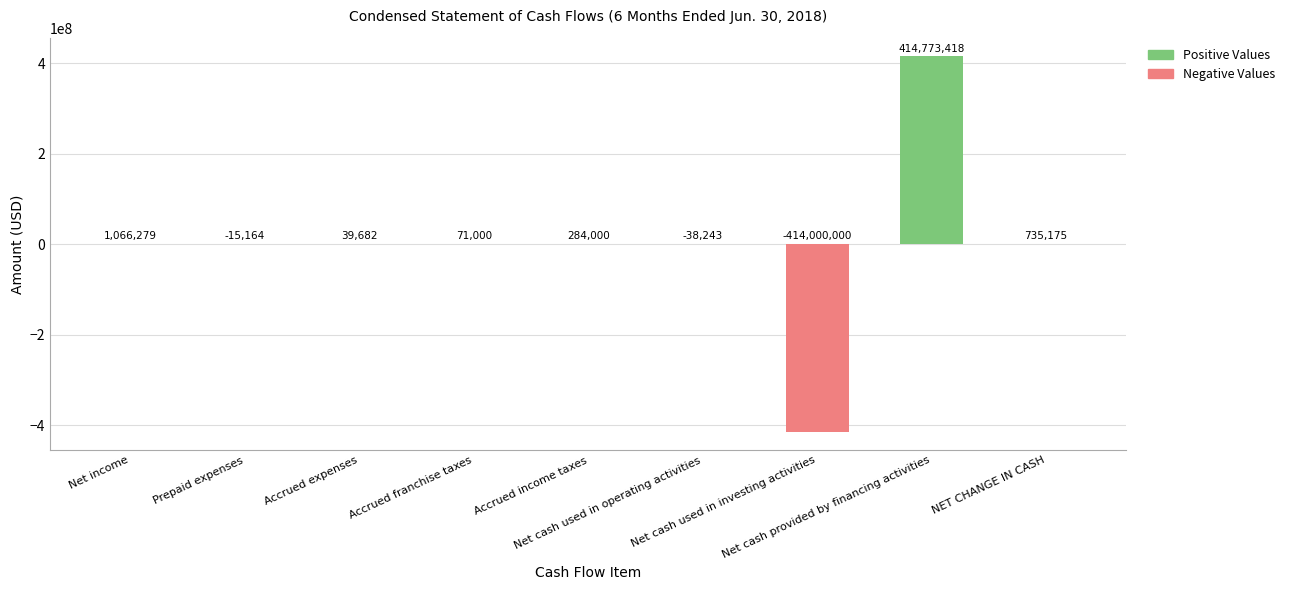

What is the difference between the maximum and minimum values in the Positive Values series?

414773418